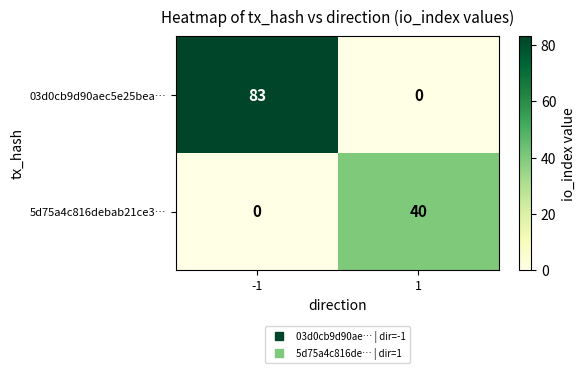

What is the approximate value of 5d75a4c816debab21ce3… at 1?

40